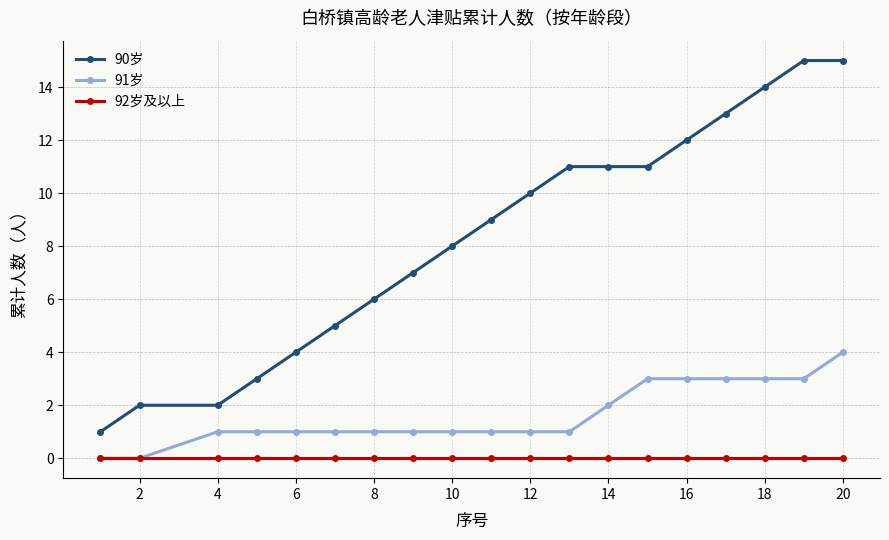

True or false: 92岁及以上 and 90岁 intersect in this chart.

False